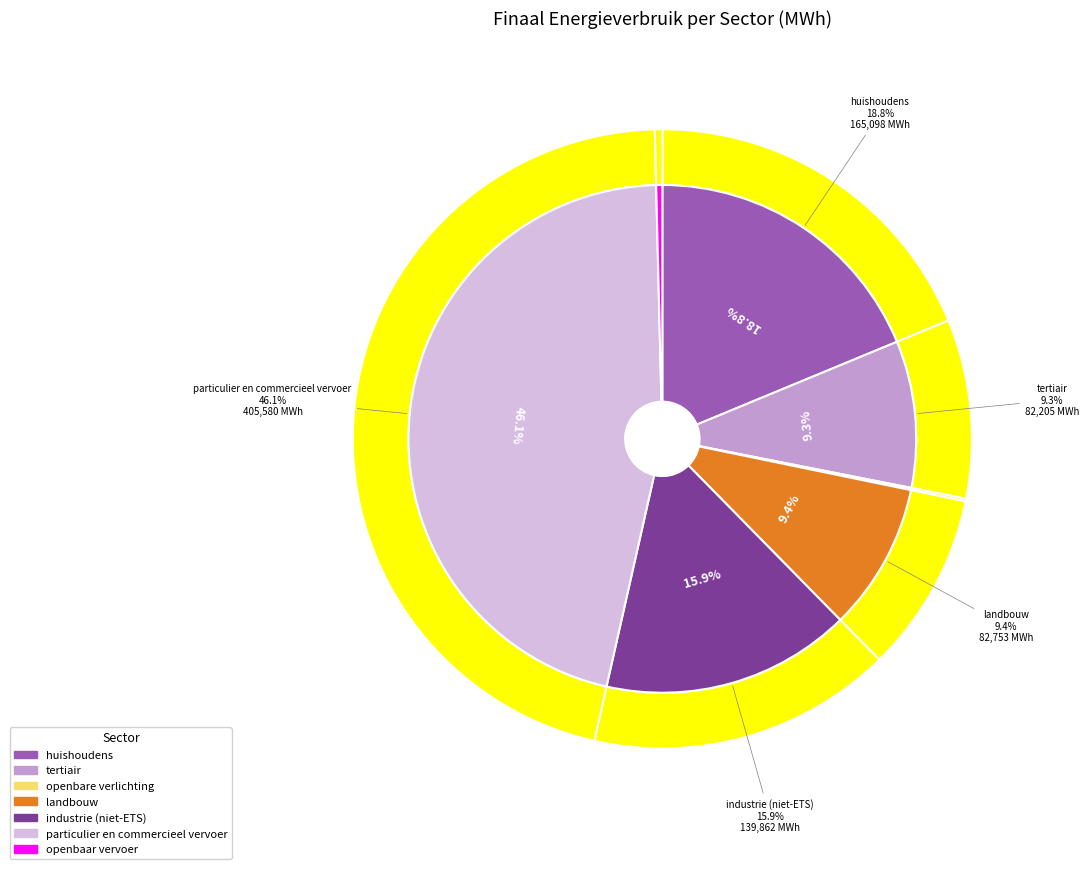

Between tertiair and landbouw, which is larger?

landbouw